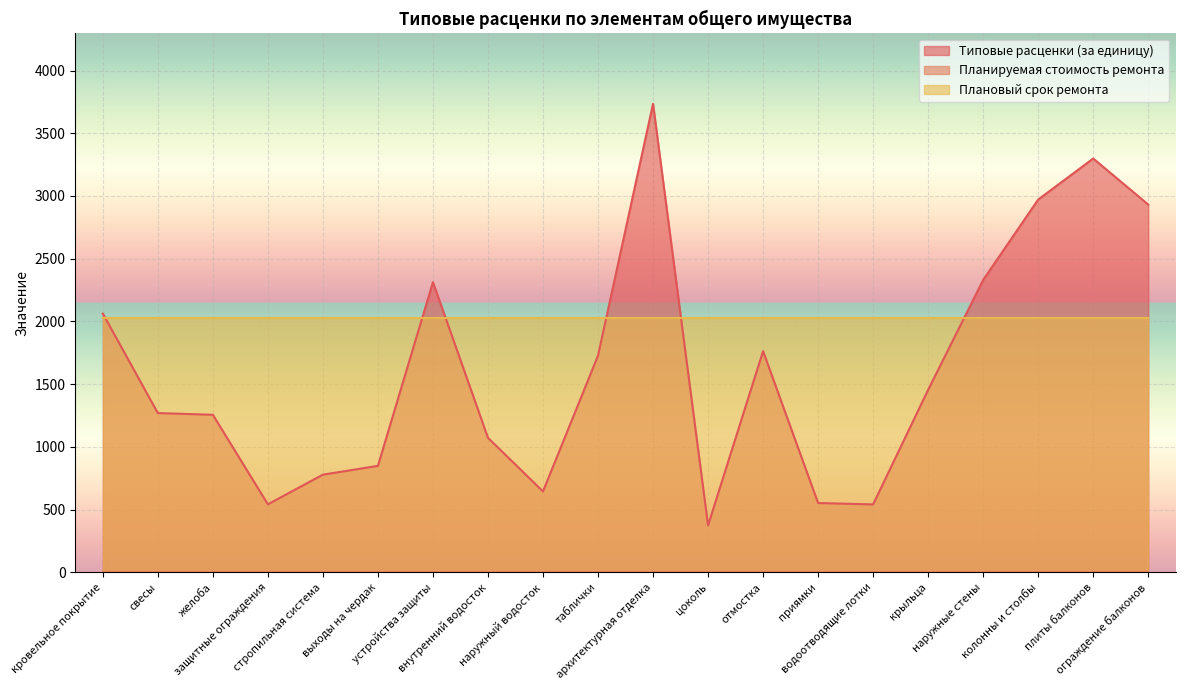

Is it true that Плановый срок ремонта equals 1358.5 at архитектурная отделка?

False